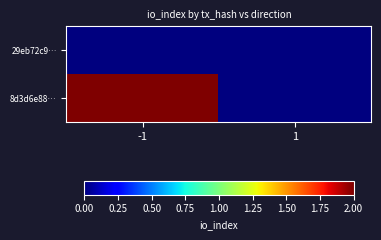

Which series has the largest total across all categories?

8d3d6e88…